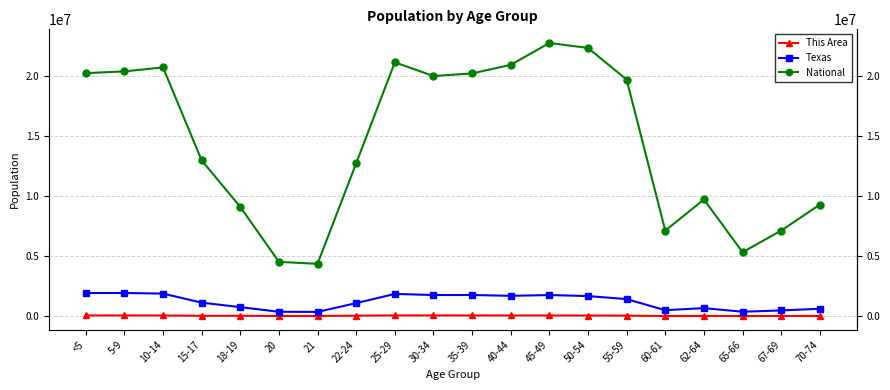

Which series has the largest range (max minus min)?

National